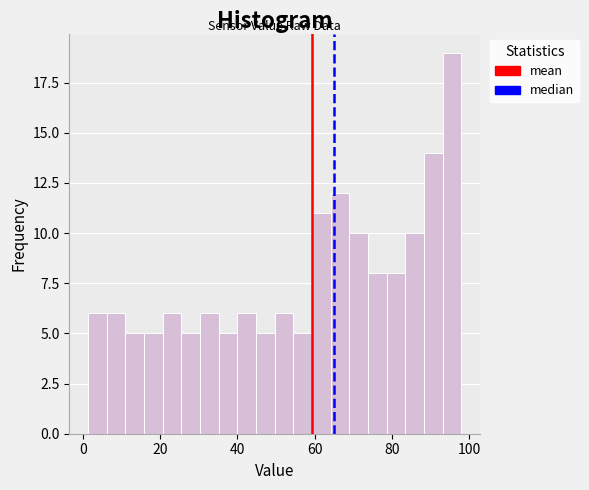

Around what value on the x-axis is the tallest bar? Give the approximate position of its centre, as read against the axis.

96